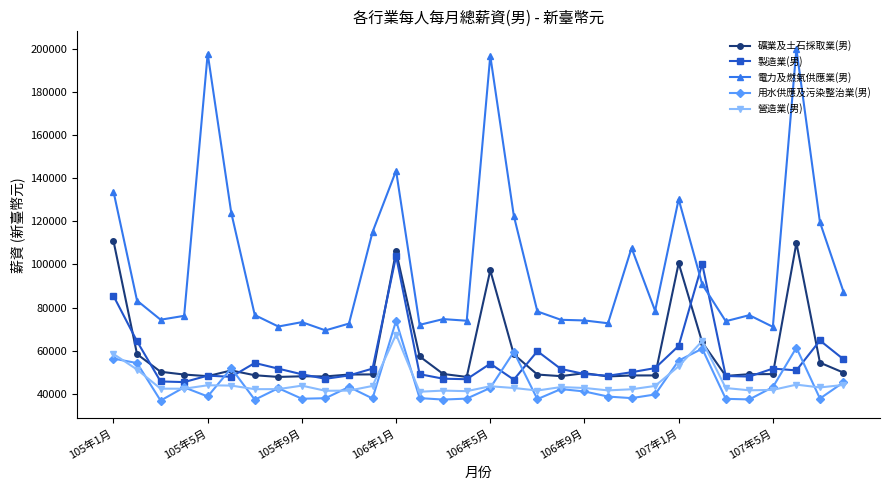

True or false: 營造業(男) and 用水供應及污染整治業(男) cross at least once.

True